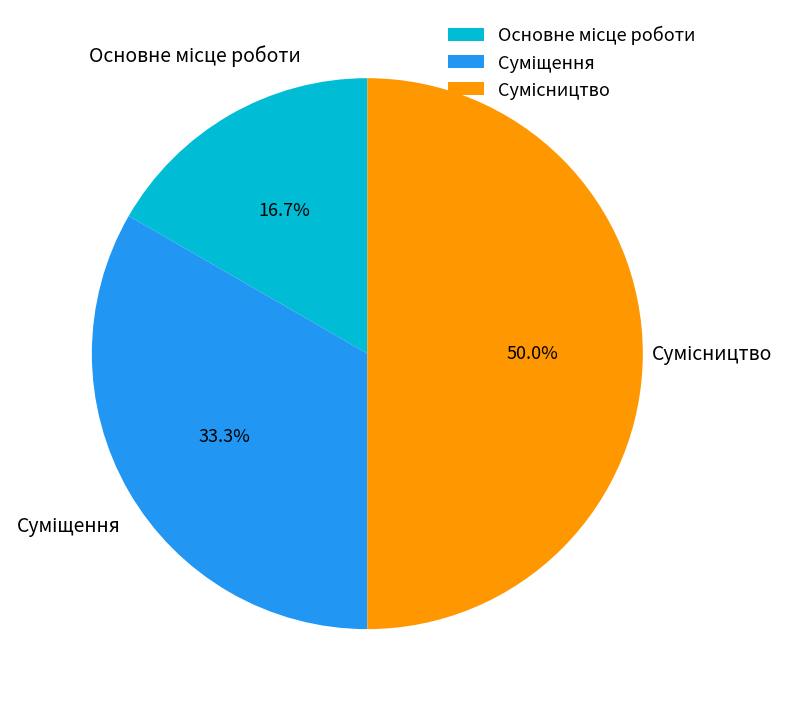

Does Суміщення account for over 50% of the chart?

No